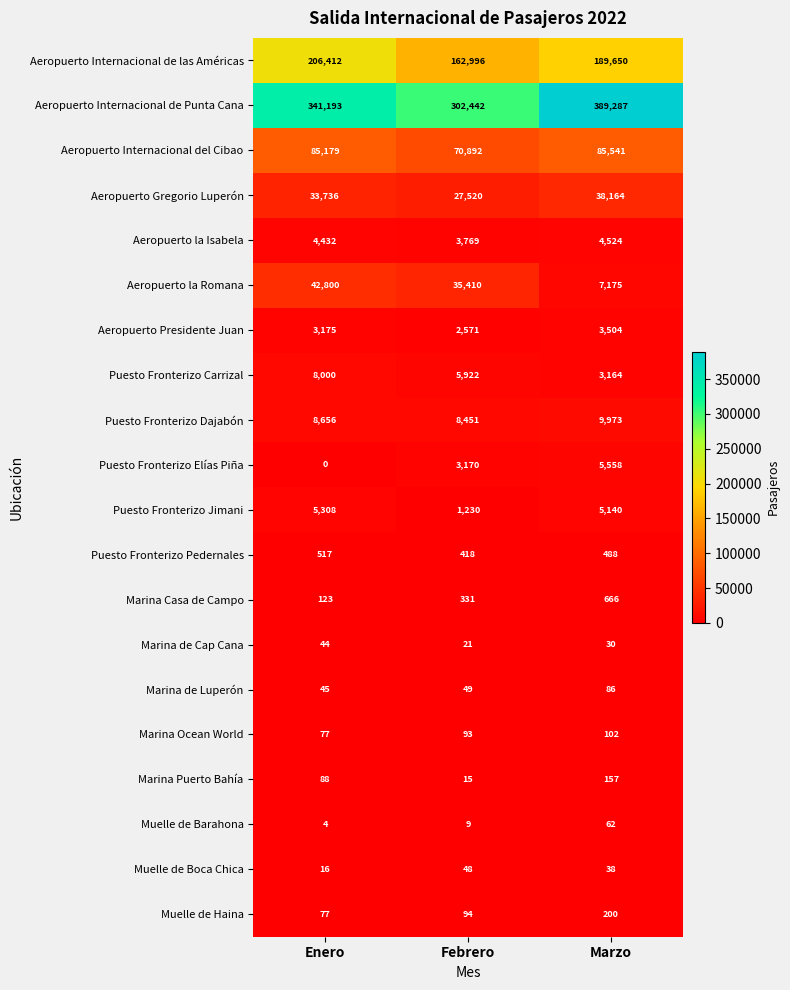

How many distinct data groups are displayed?

20